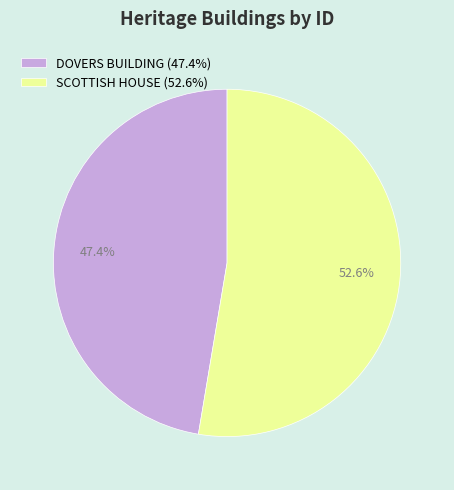

Is the sum of DOVERS BUILDING and SCOTTISH HOUSE greater than half?

Yes